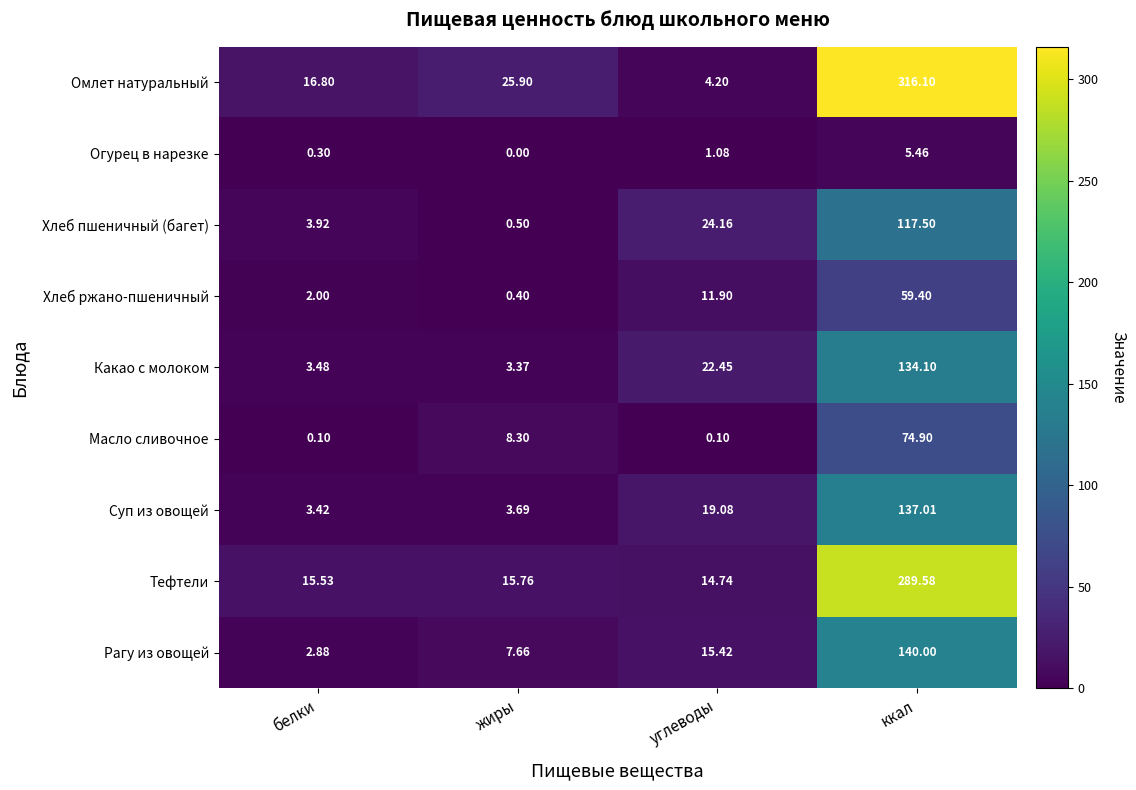

Where does the Огурец в нарезке series first go above 1?

углеводы